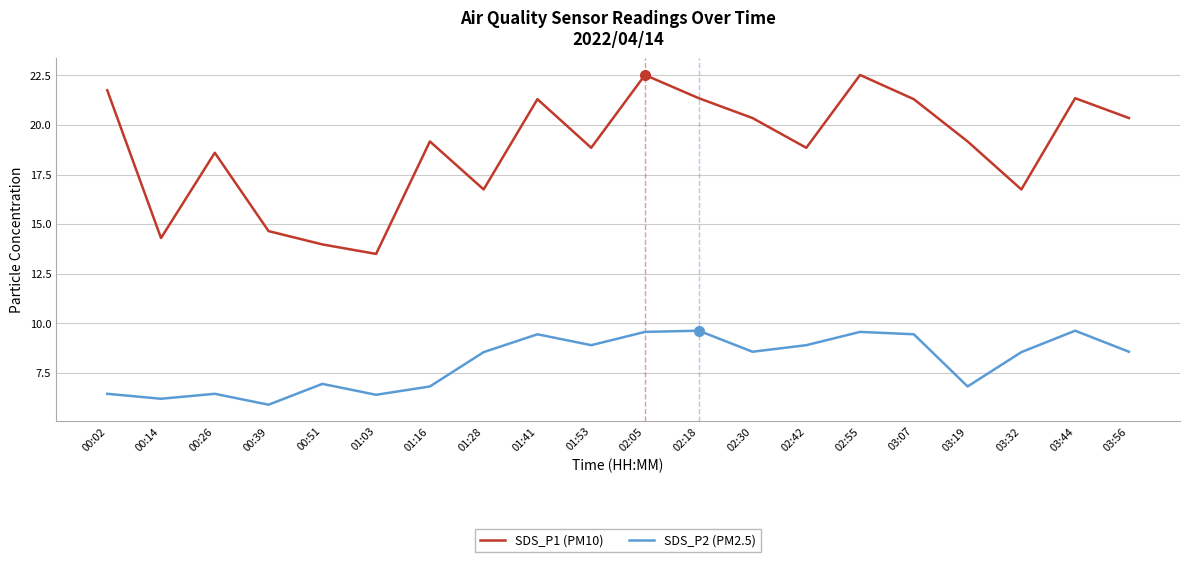

Is the value of SDS_P1 (PM10) at 02:05 greater than the value of SDS_P2 (PM2.5) at 01:28?

Yes